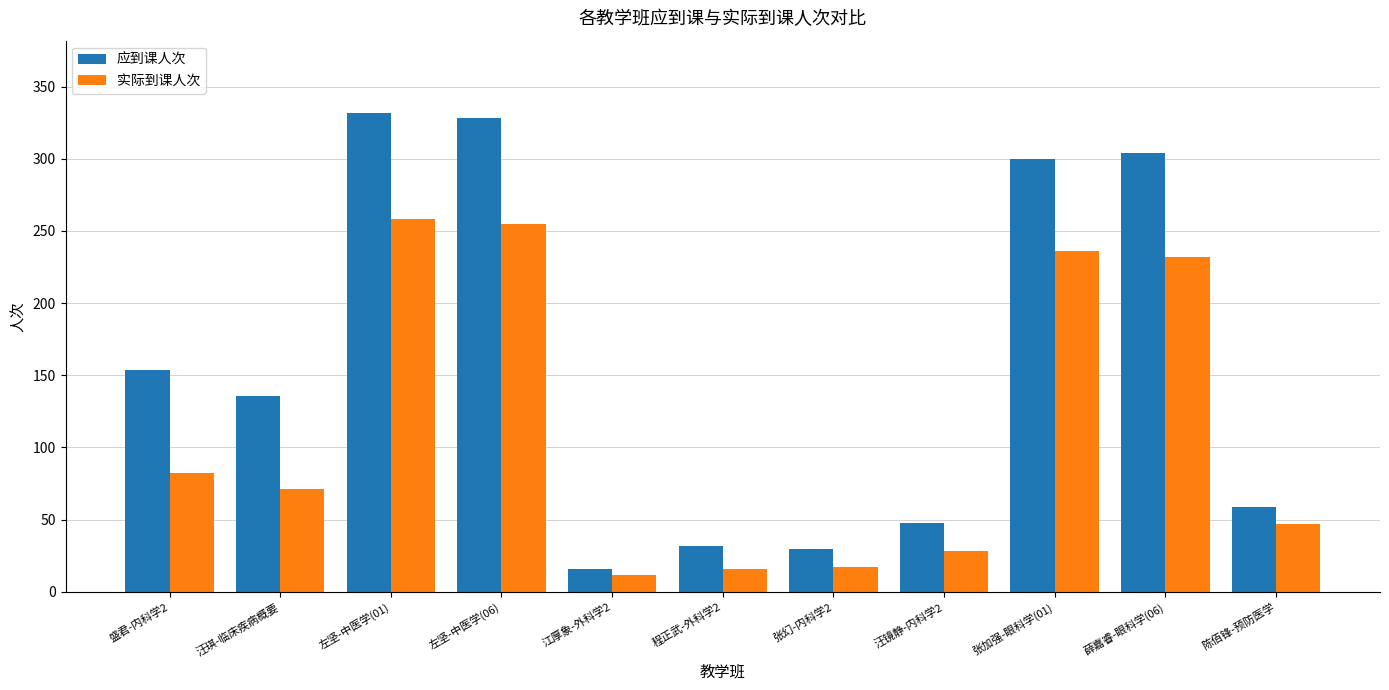

The value of 应到课人次 at 薛嘉睿-眼科学(06) is 304. True or false?

True